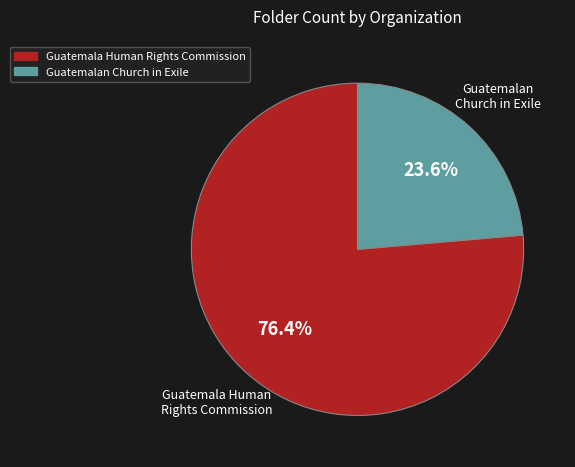

Is it true that Guatemalan Church in Exile is 24% of the pie?

True